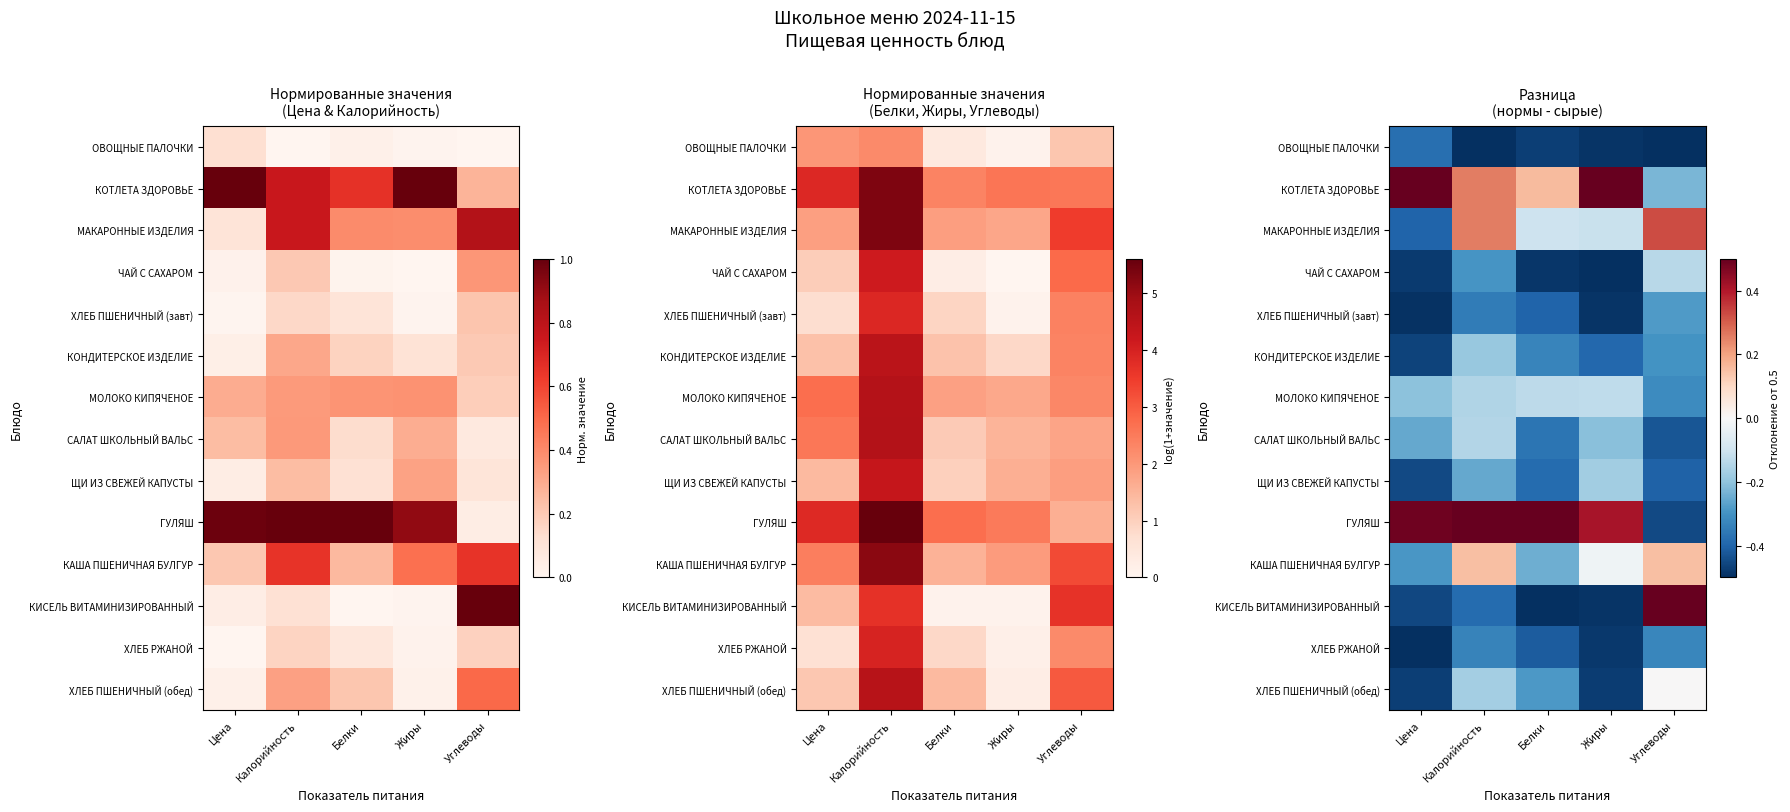

How many values in the ХЛЕБ ПШЕНИЧНЫЙ (обед) series are below 0?

4